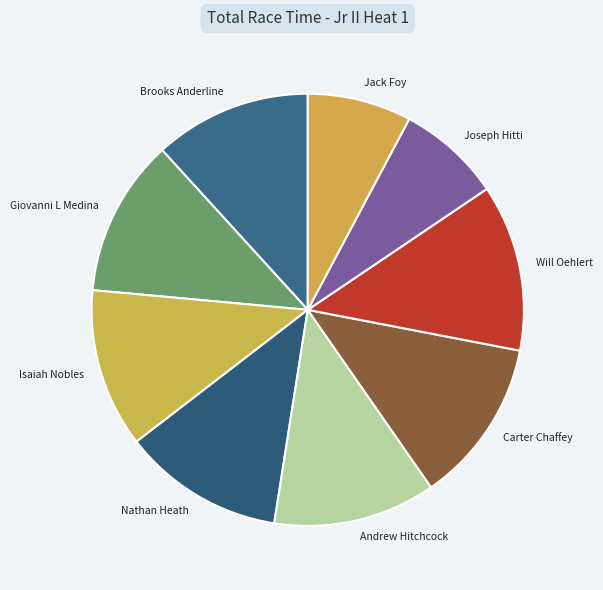

Count the number of slices in the pie.

9